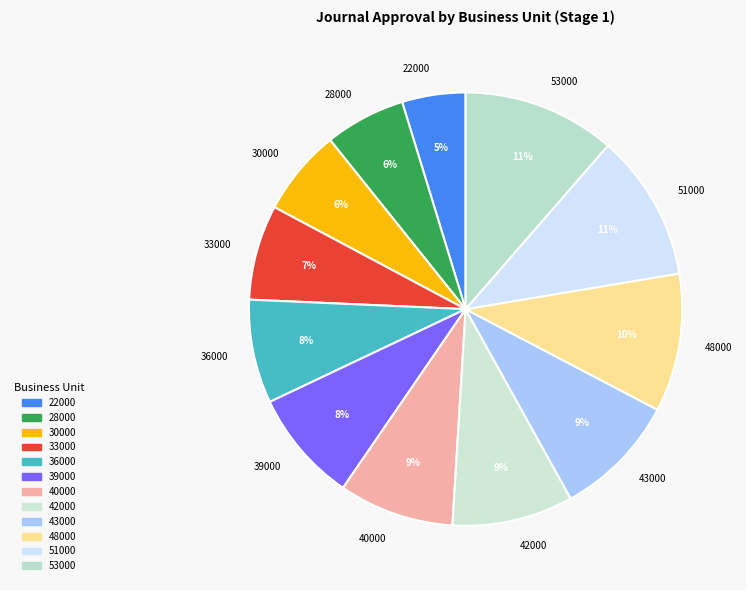

Is there any slice that represents more than half of the pie?

No